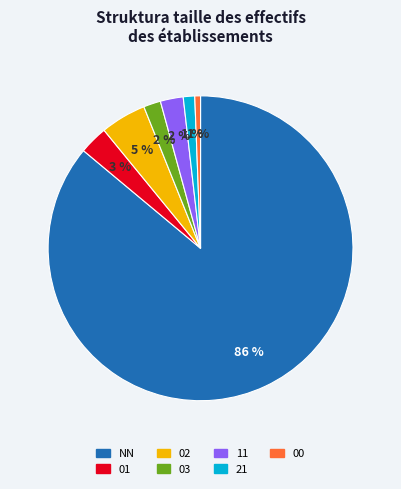

What is the majority slice?

NN